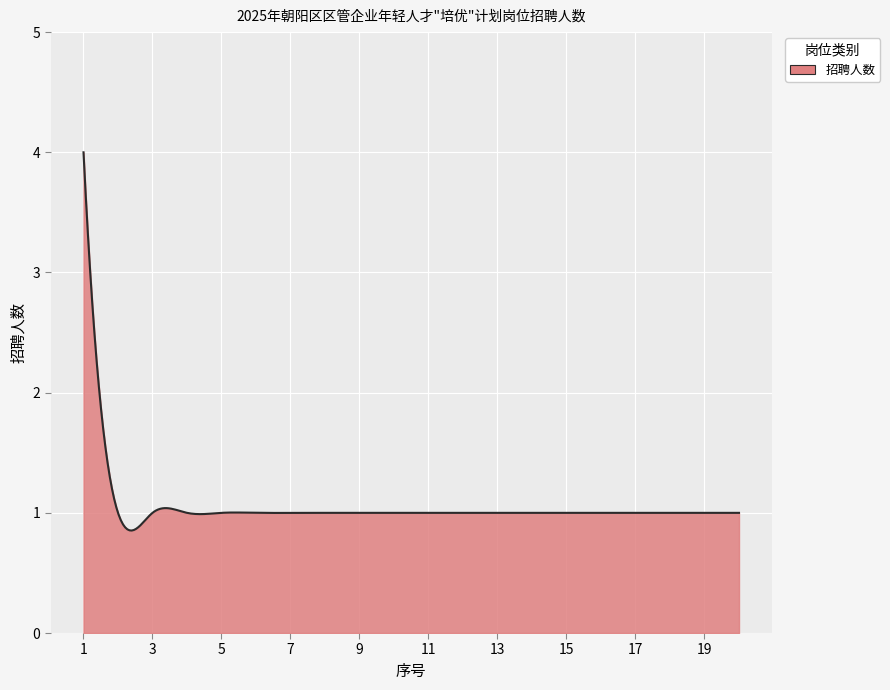

What is the minimum value shown in the chart?

0.9